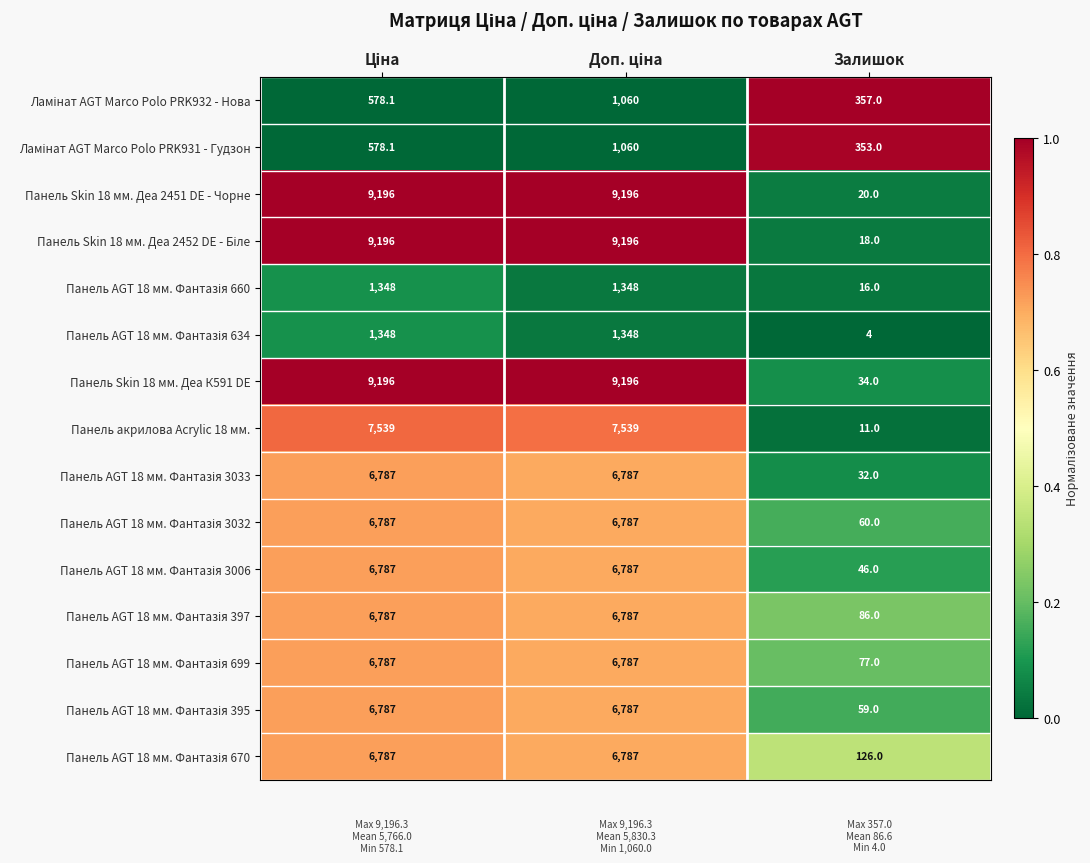

What is the sum of all Панель Skin 18 мм. Деа 2451 DE - Чорне values?

18412.0